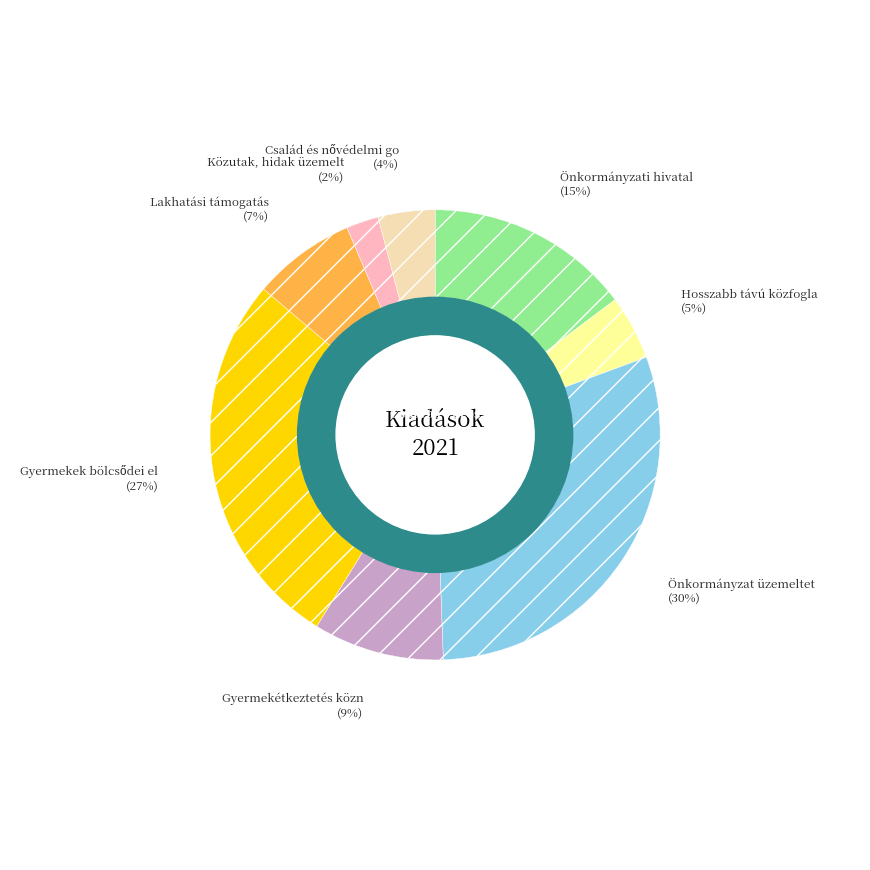

To the nearest percent, what is the difference between the largest and smallest slice percentages?

28%